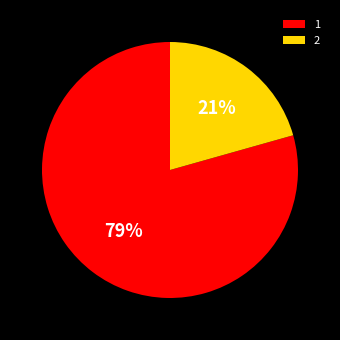

True or false: 1 accounts for 79% of the total.

True